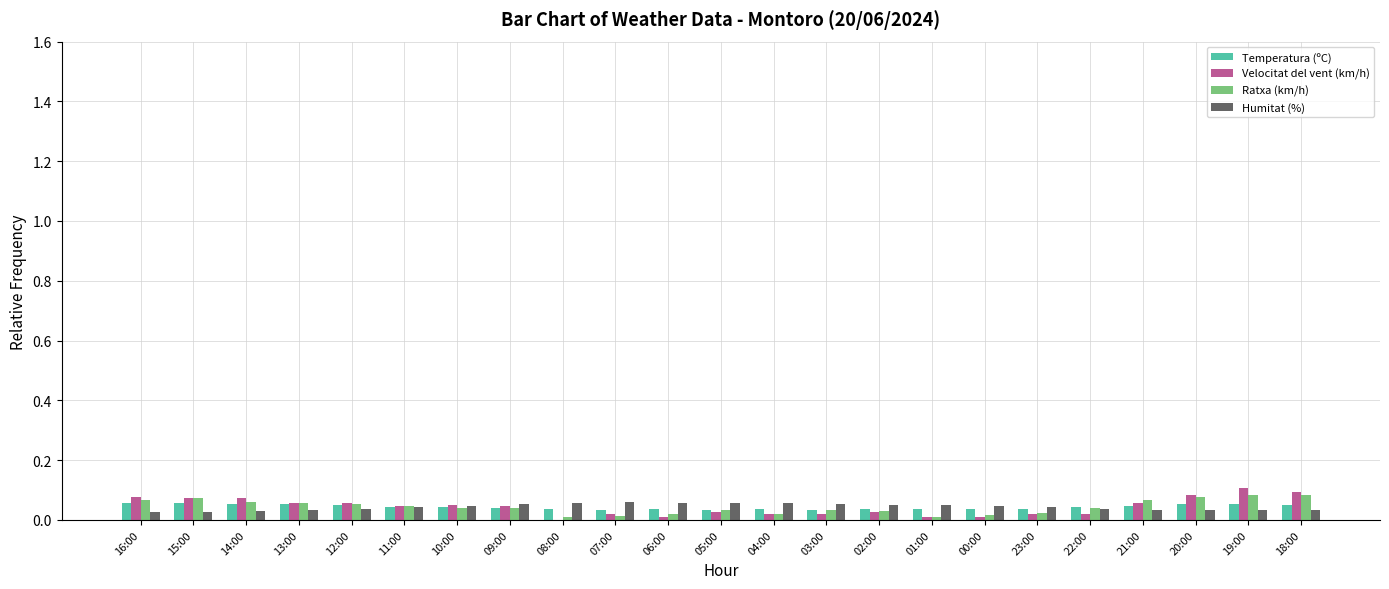

The value of Humitat (%) at 23:00 is 0.1. True or false?

False